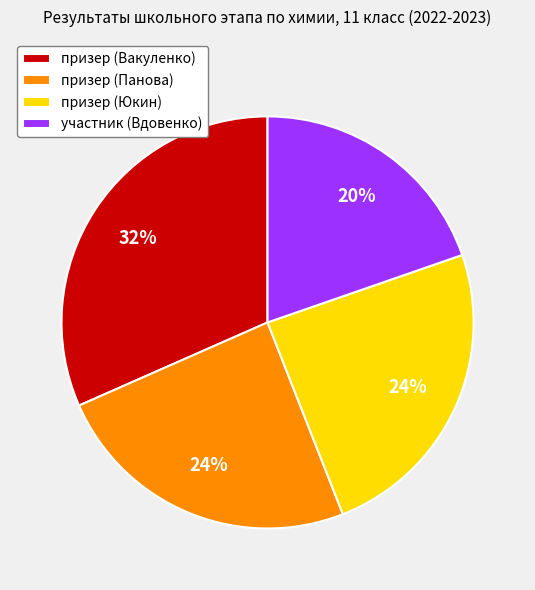

Combined, do призер (Юкин) and призер (Панова) account for over 50%?

No